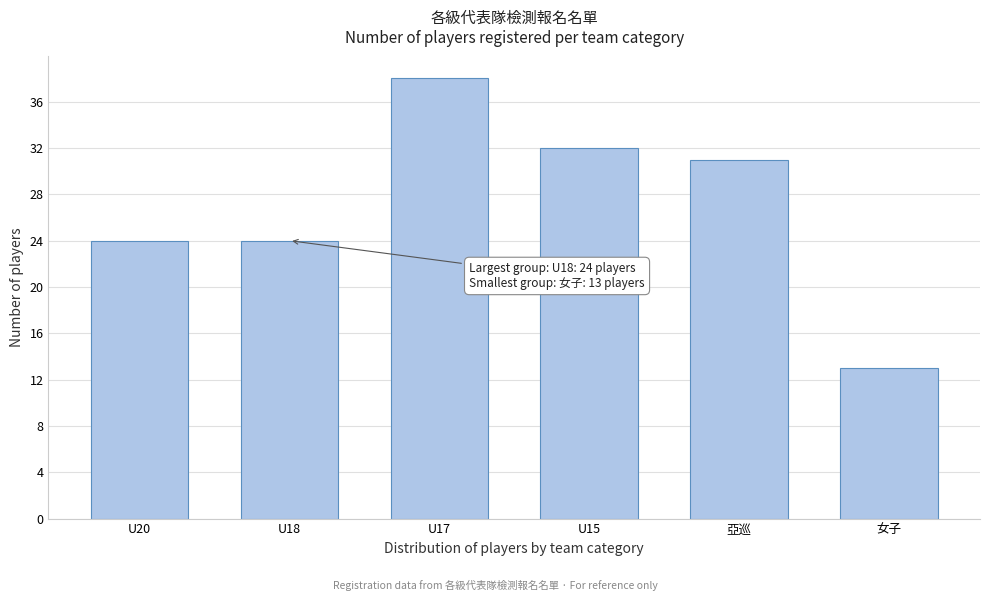

Reading left to right, list all the values displayed in this chart.

U20=24	U18=24	U17=38	U15=32	亞巡=31	女子=13